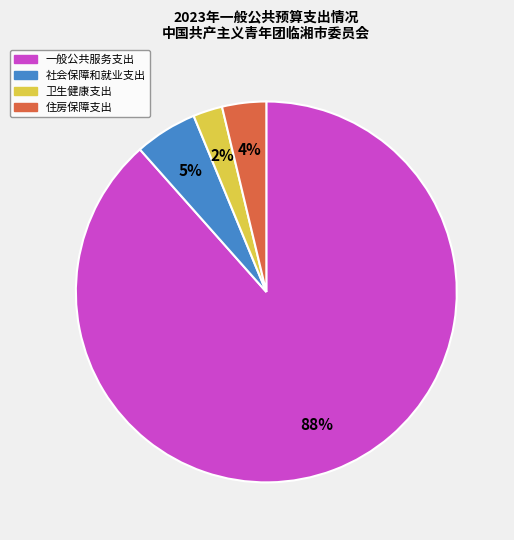

To the nearest percent, what is the average slice percentage?

25%